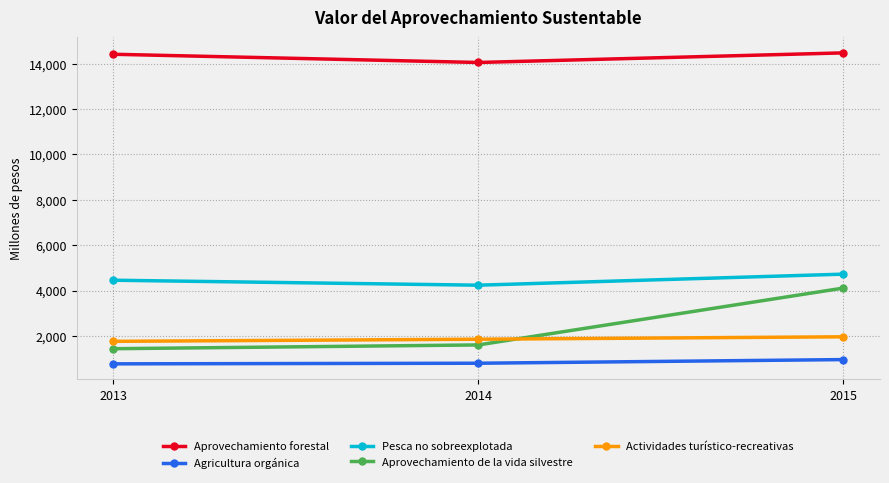

Rank the series by their maximum value, from highest to lowest.

Aprovechamiento forestal, Pesca no sobreexplotada, Aprovechamiento de la vida silvestre, Actividades turístico-recreativas, Agricultura orgánica